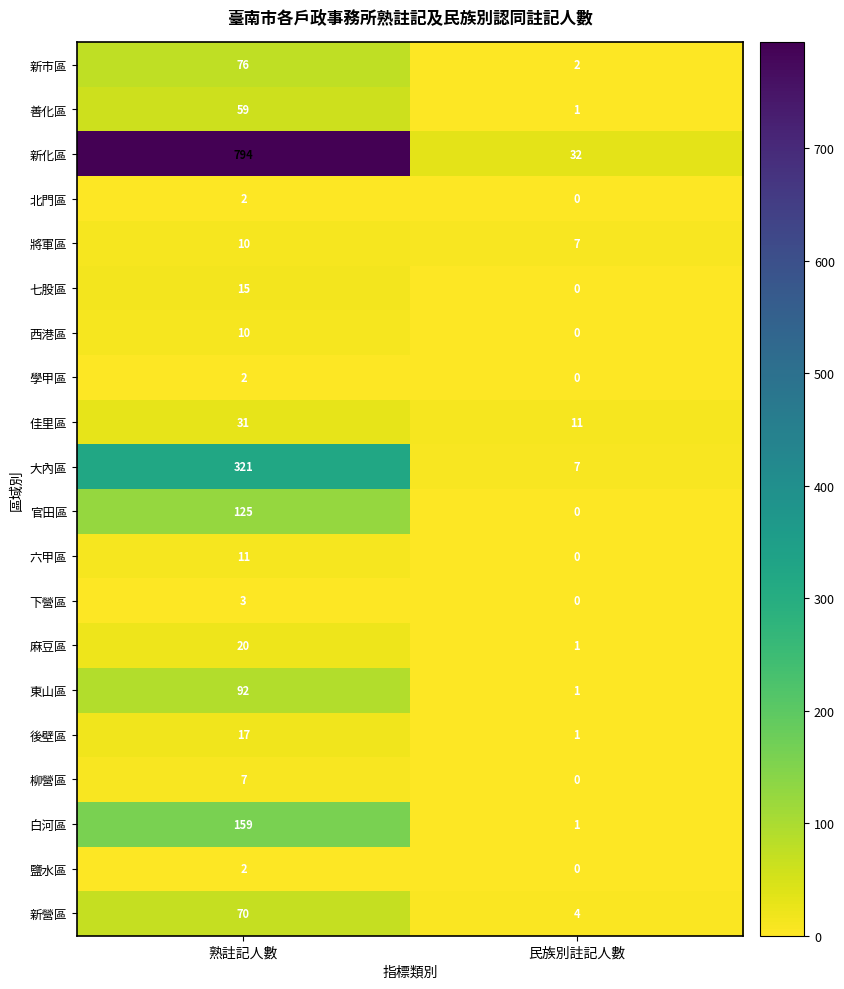

Rank the categories by 西港區 value from highest to lowest.

熟註記人數, 民族別註記人數